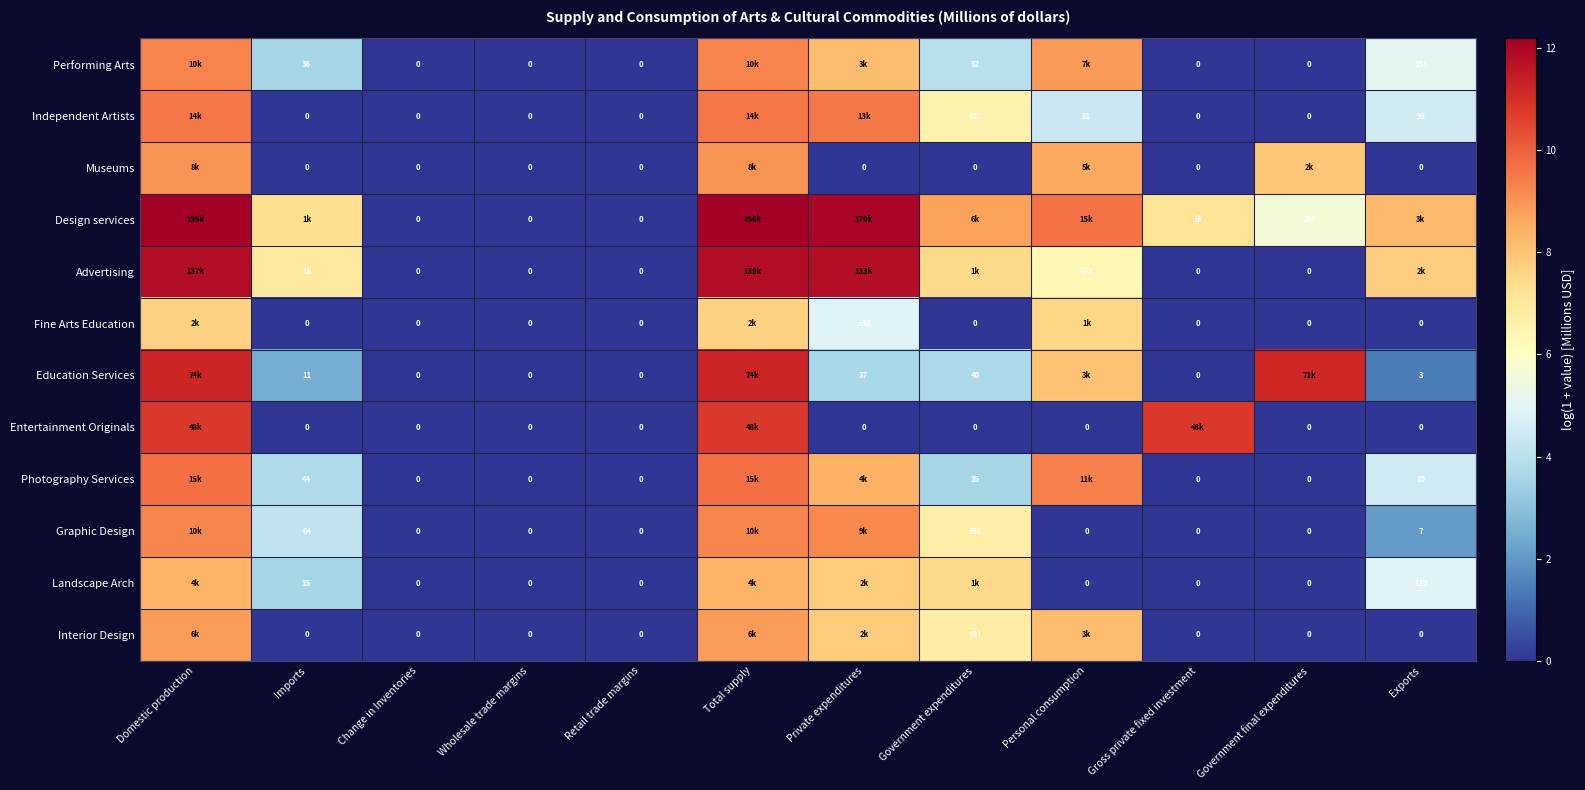

Is the value of Landscape Arch at Government expenditures greater than the value of Graphic Design at Change in Inventories?

Yes